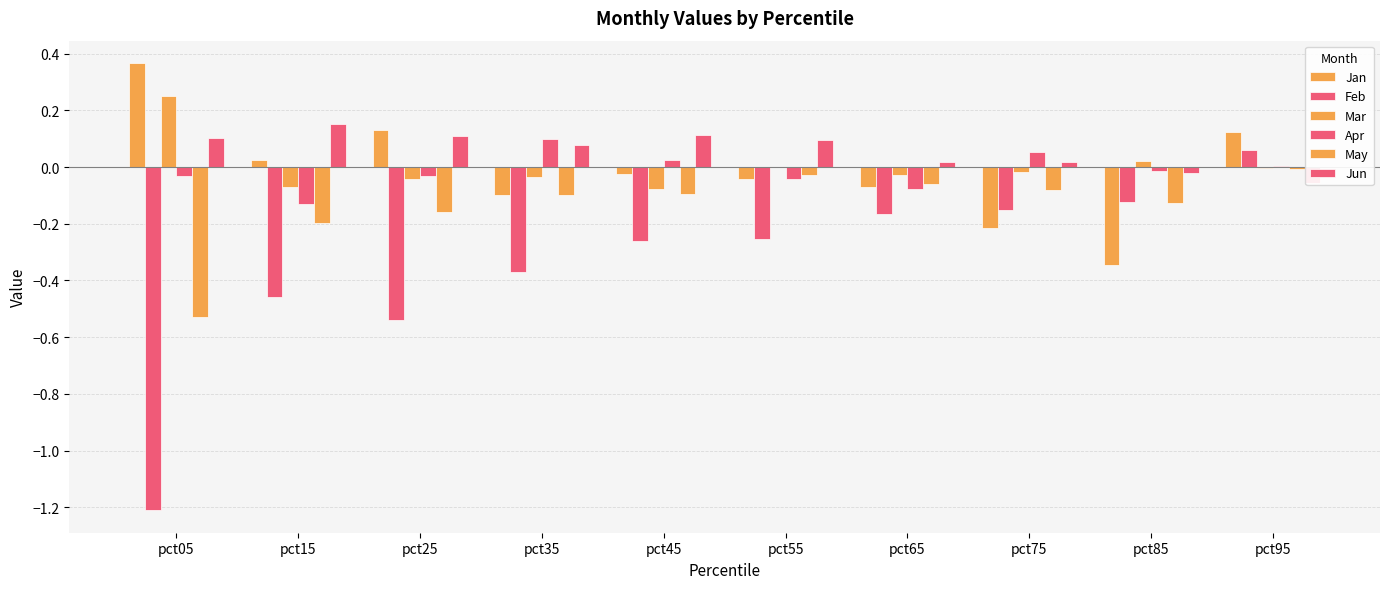

The Feb series shows -0.5 at pct25. True or false?

True